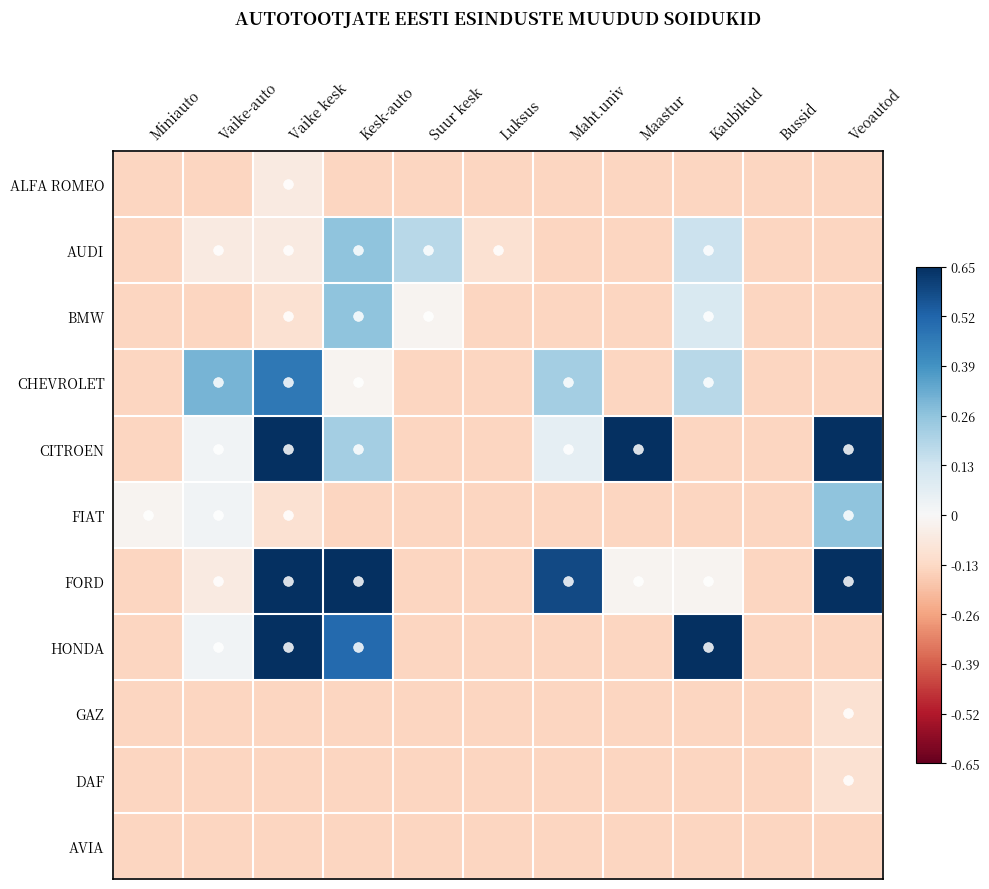

Reading left to right, extract all data points from this chart.

ALFA ROMEO: Miniauto=-0.1	Vaike-auto=-0.1	Vaike kesk=-0.1	Kesk-auto=-0.1	Suur kesk=-0.1	Luksus=-0.1	Maht.univ=-0.1	Maastur=-0.1	Kaubikud=-0.1	Bussid=-0.1	Veoautod=-0.1
AUDI: Miniauto=-0.1	Vaike-auto=-0.1	Vaike kesk=-0.1	Kesk-auto=0.3	Suur kesk=0.2	Luksus=-0.1	Maht.univ=-0.1	Maastur=-0.1	Kaubikud=0.1	Bussid=-0.1	Veoautod=-0.1
BMW: Miniauto=-0.1	Vaike-auto=-0.1	Vaike kesk=-0.1	Kesk-auto=0.3	Suur kesk=-0.0	Luksus=-0.1	Maht.univ=-0.1	Maastur=-0.1	Kaubikud=0.1	Bussid=-0.1	Veoautod=-0.1
CHEVROLET: Miniauto=-0.1	Vaike-auto=0.3	Vaike kesk=0.5	Kesk-auto=-0.0	Suur kesk=-0.1	Luksus=-0.1	Maht.univ=0.2	Maastur=-0.1	Kaubikud=0.2	Bussid=-0.1	Veoautod=-0.1
CITROEN: Miniauto=-0.1	Vaike-auto=0.0	Vaike kesk=0.7	Kesk-auto=0.2	Suur kesk=-0.1	Luksus=-0.1	Maht.univ=0.1	Maastur=0.7	Kaubikud=-0.1	Bussid=-0.1	Veoautod=0.7
FIAT: Miniauto=-0.0	Vaike-auto=0.0	Vaike kesk=-0.1	Kesk-auto=-0.1	Suur kesk=-0.1	Luksus=-0.1	Maht.univ=-0.1	Maastur=-0.1	Kaubikud=-0.1	Bussid=-0.1	Veoautod=0.3
FORD: Miniauto=-0.1	Vaike-auto=-0.1	Vaike kesk=0.7	Kesk-auto=0.7	Suur kesk=-0.1	Luksus=-0.1	Maht.univ=0.6	Maastur=-0.0	Kaubikud=-0.0	Bussid=-0.1	Veoautod=0.7
HONDA: Miniauto=-0.1	Vaike-auto=0.0	Vaike kesk=0.7	Kesk-auto=0.5	Suur kesk=-0.1	Luksus=-0.1	Maht.univ=-0.1	Maastur=-0.1	Kaubikud=0.7	Bussid=-0.1	Veoautod=-0.1
GAZ: Miniauto=-0.1	Vaike-auto=-0.1	Vaike kesk=-0.1	Kesk-auto=-0.1	Suur kesk=-0.1	Luksus=-0.1	Maht.univ=-0.1	Maastur=-0.1	Kaubikud=-0.1	Bussid=-0.1	Veoautod=-0.1
DAF: Miniauto=-0.1	Vaike-auto=-0.1	Vaike kesk=-0.1	Kesk-auto=-0.1	Suur kesk=-0.1	Luksus=-0.1	Maht.univ=-0.1	Maastur=-0.1	Kaubikud=-0.1	Bussid=-0.1	Veoautod=-0.1
AVIA: Miniauto=-0.1	Vaike-auto=-0.1	Vaike kesk=-0.1	Kesk-auto=-0.1	Suur kesk=-0.1	Luksus=-0.1	Maht.univ=-0.1	Maastur=-0.1	Kaubikud=-0.1	Bussid=-0.1	Veoautod=-0.1